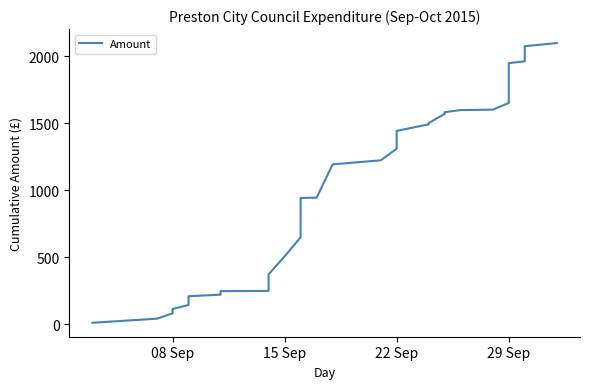

What is the value of the 4th point from the left?

115.1